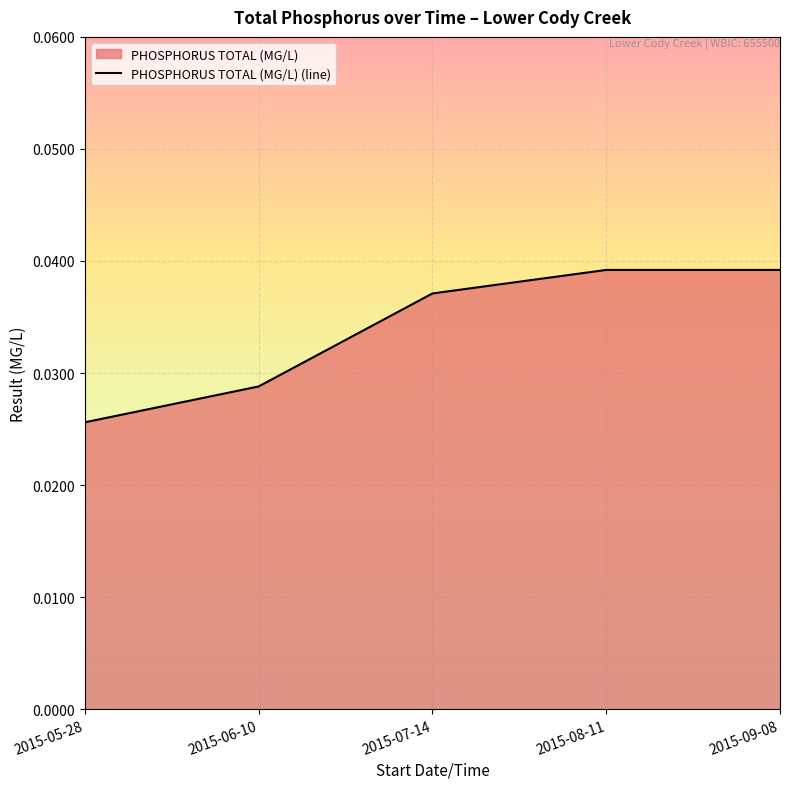

Between 2015-07-14 and 2015-08-11, which is larger?

2015-08-11